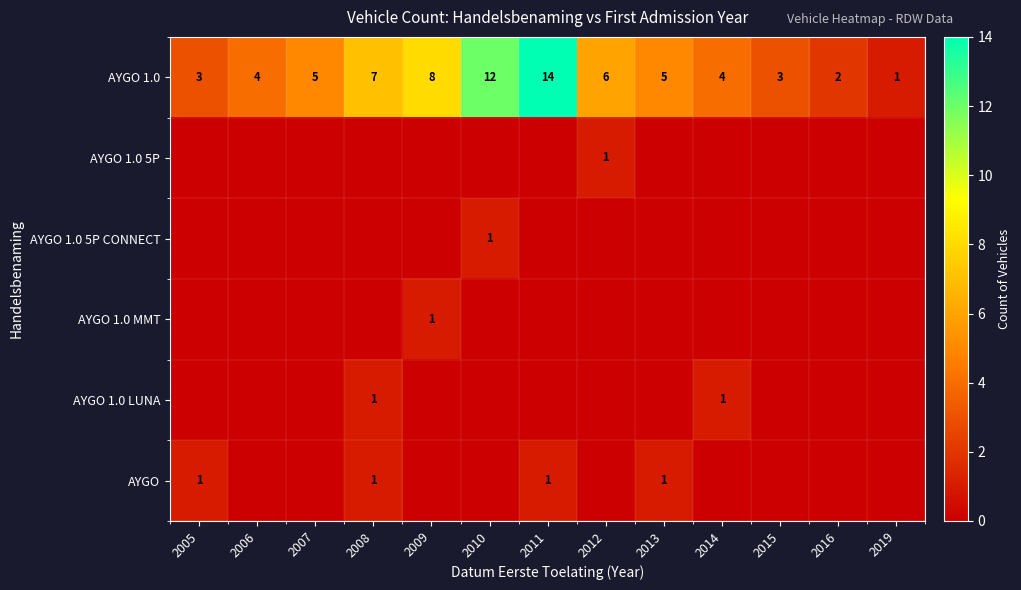

At how many categories does at least one series exceed 10?

2